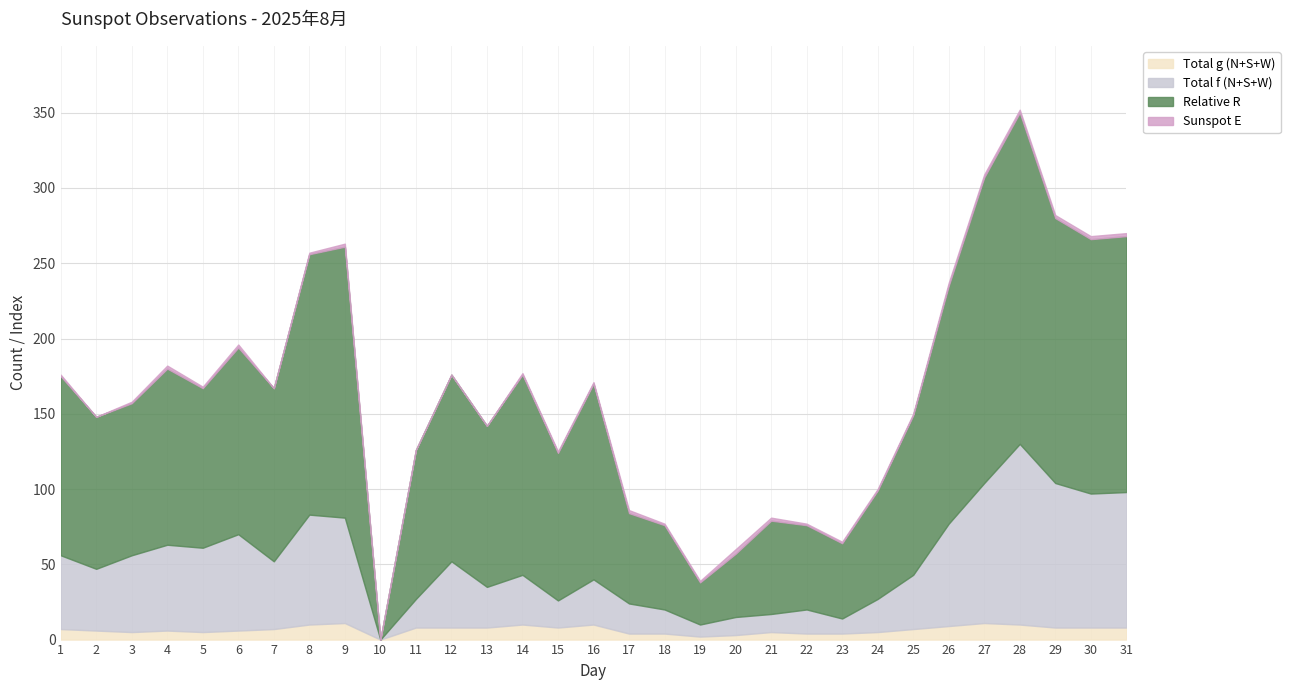

True or false: Total g (N+S+W) has a value of 9 at 26.

True